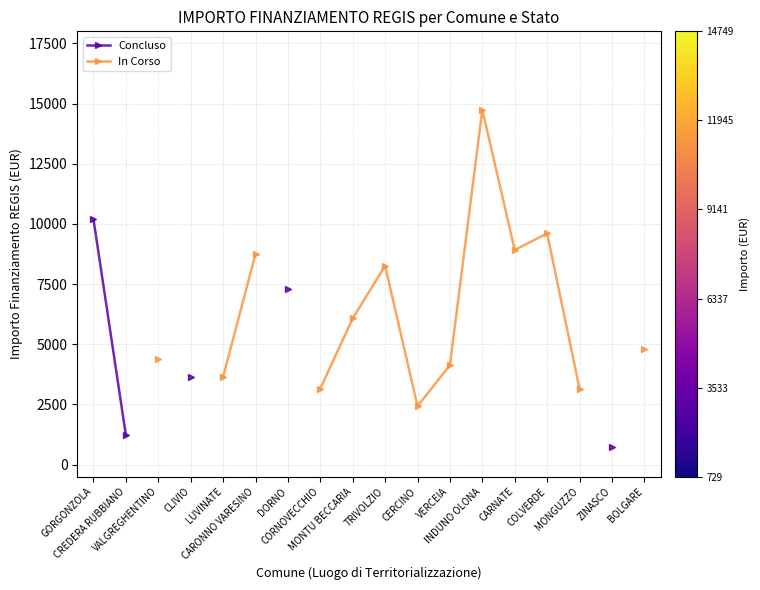

What is the maximum value shown in the chart?

14749.0